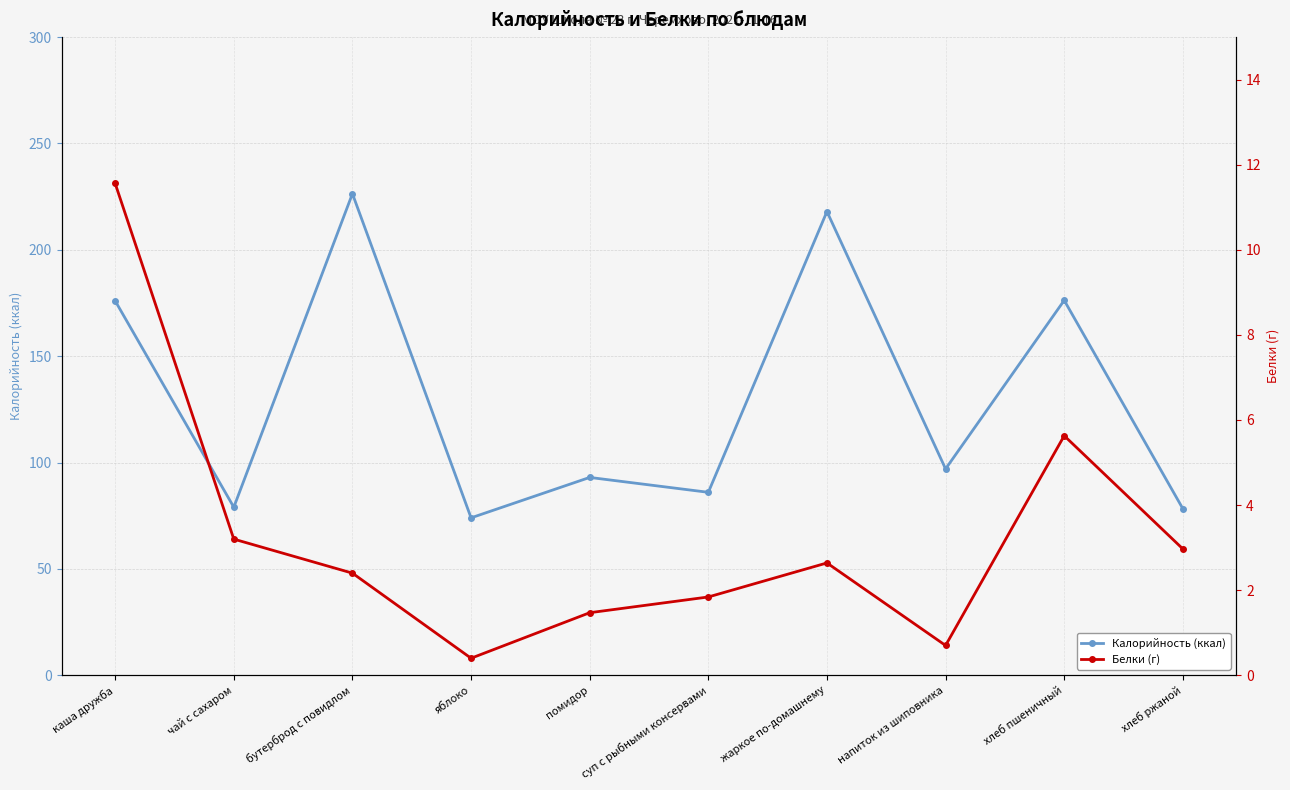

At how many categories does at least one series exceed 150?

4